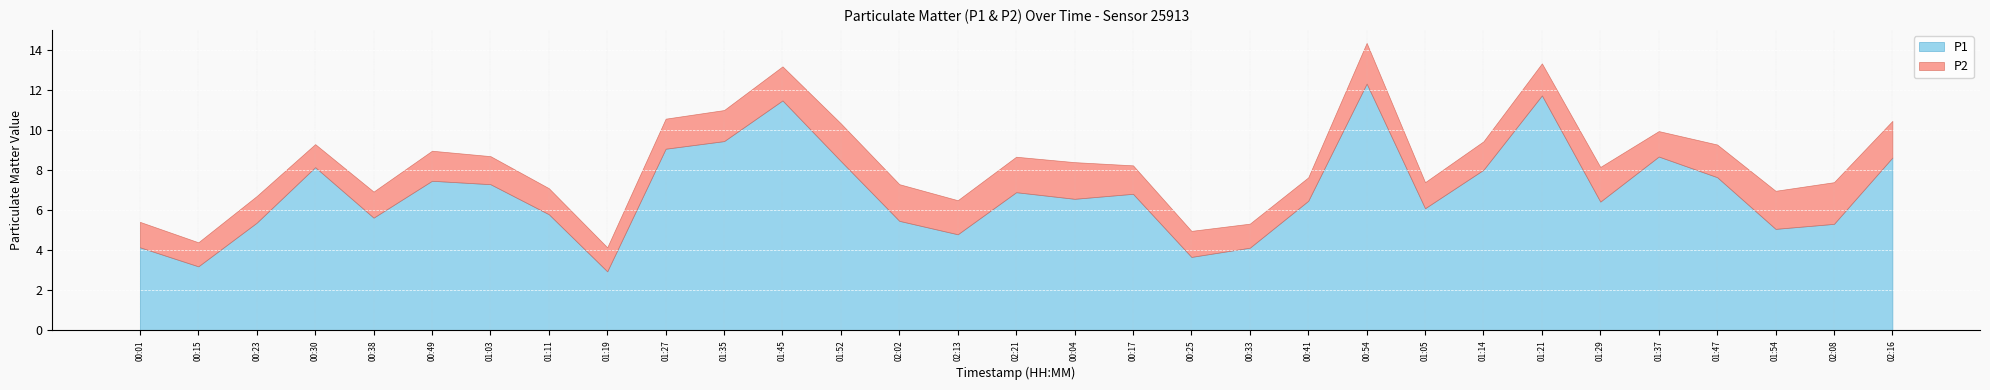

What is the difference between the highest and lowest values at 00:30?

7.0